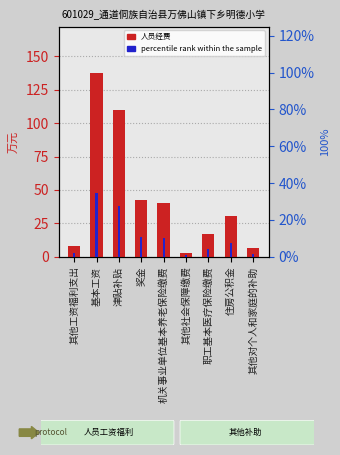

What value does the 人员经费 (万元) series have at 职工基本医疗保险缴费?

17.2